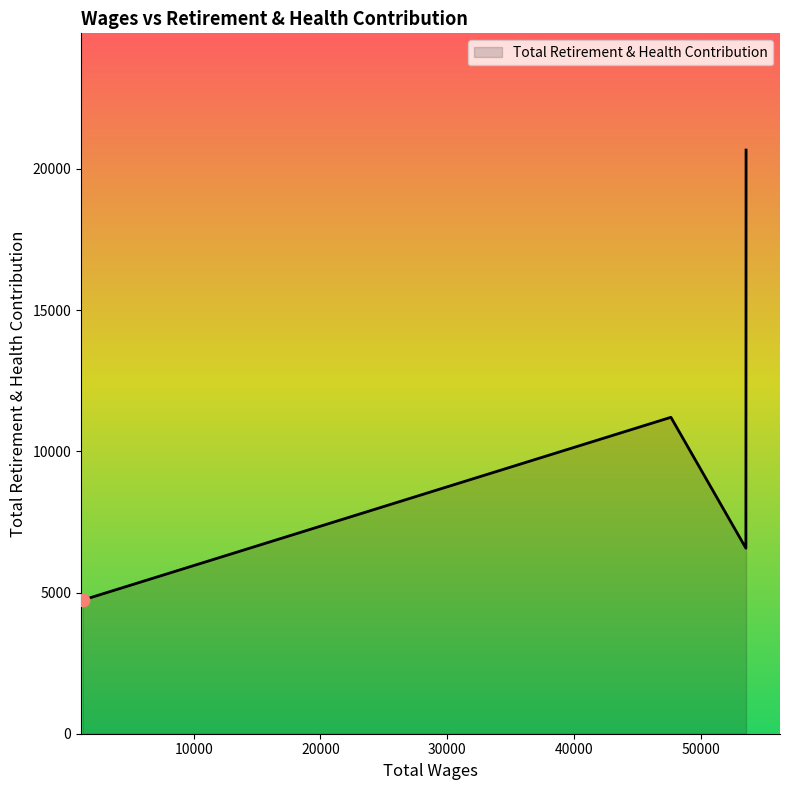

What is the smallest value displayed?

4732